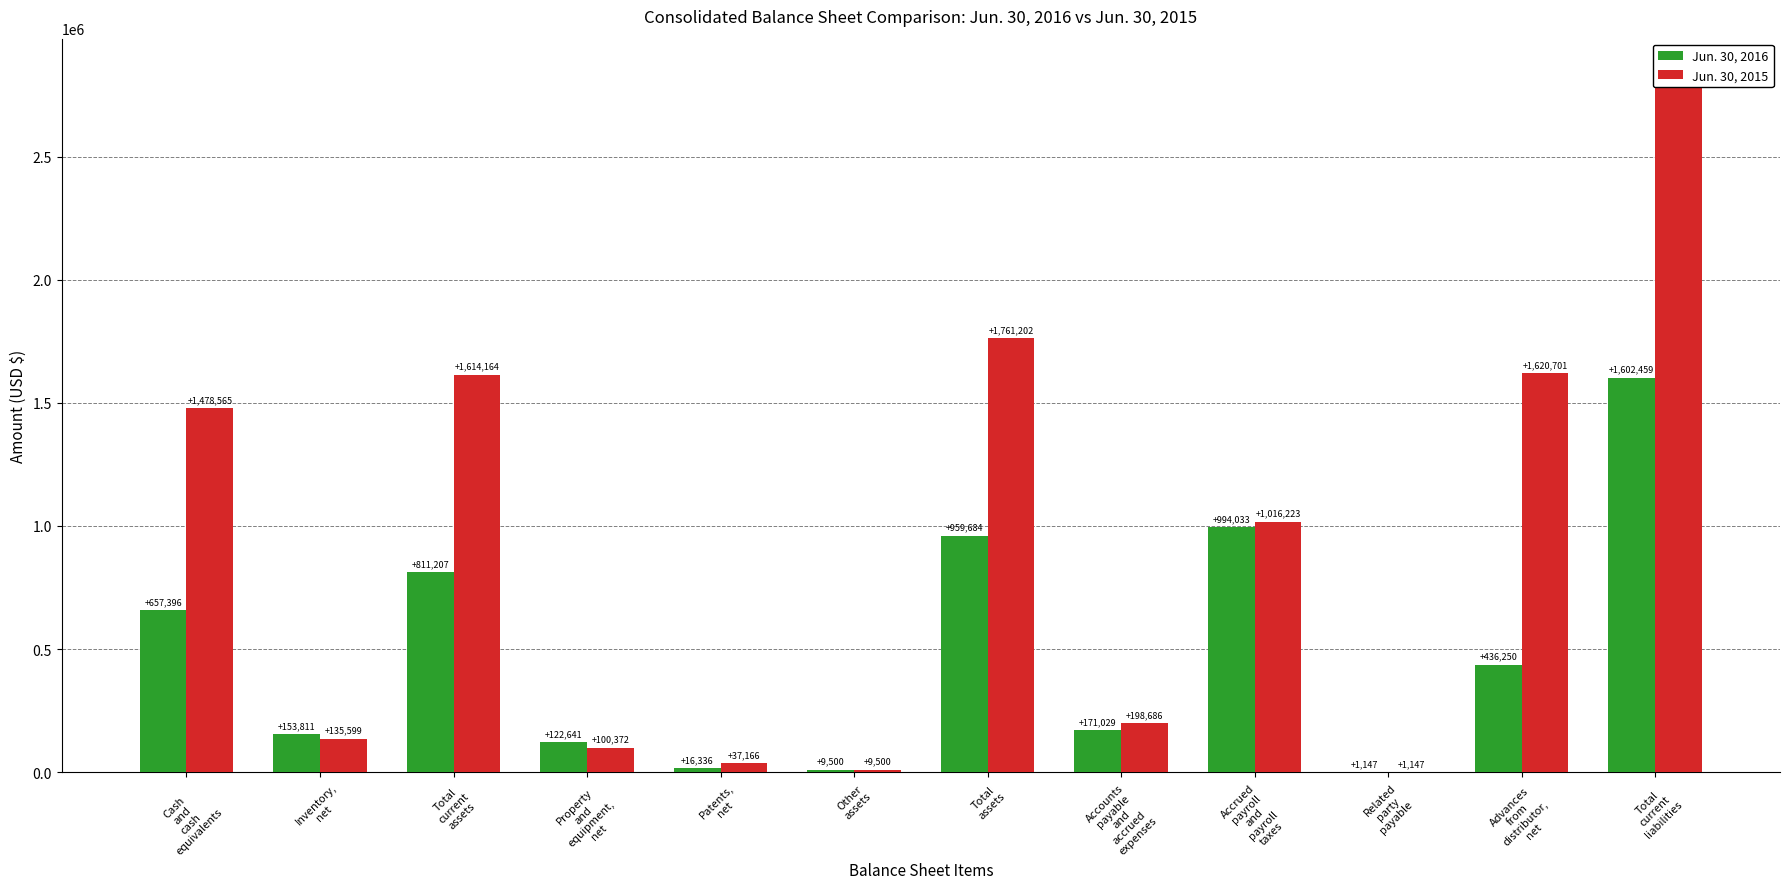

What is the difference between the maximum and minimum values in the Jun. 30, 2016 series?

1601312